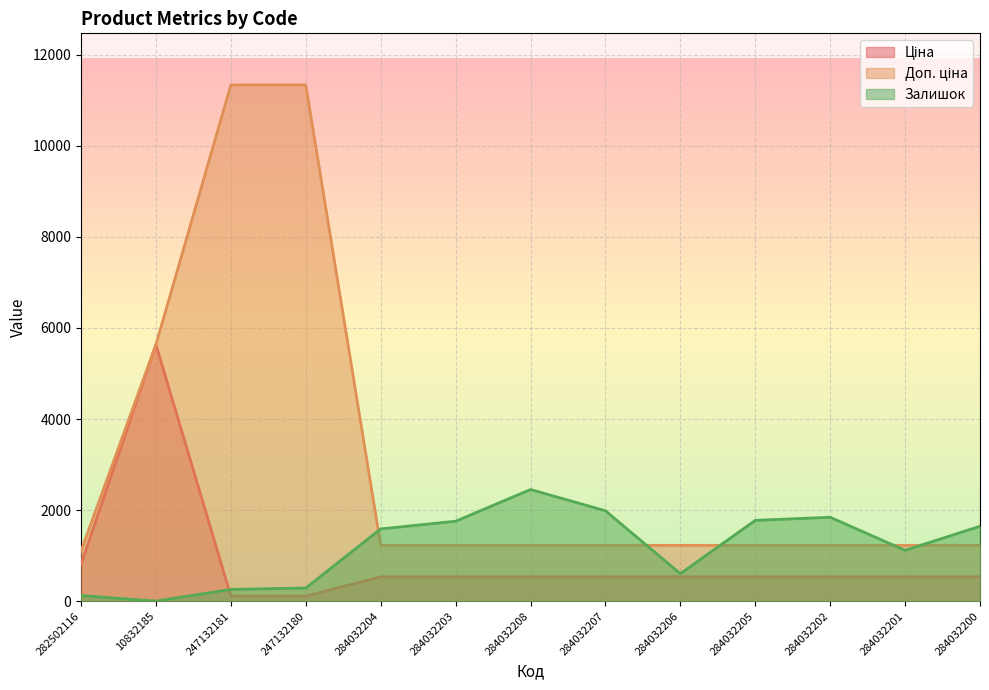

What is the label of the 1st point from the right?

284032200